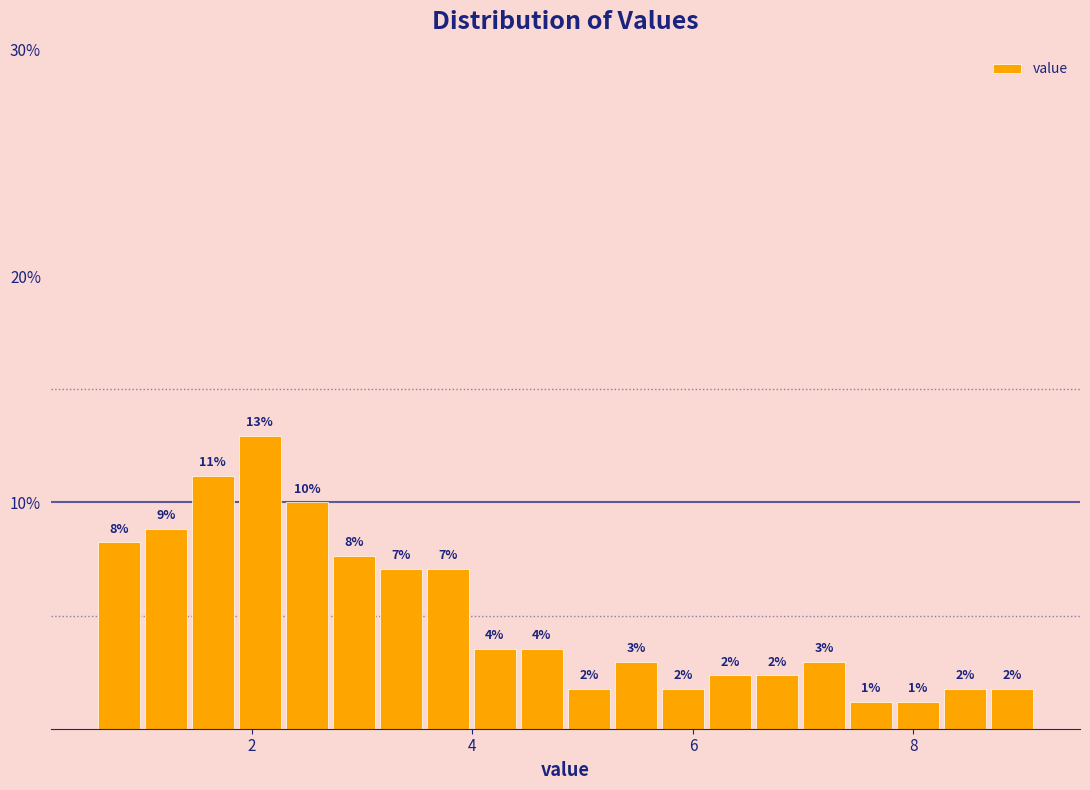

Around what value on the x-axis is the tallest bar? Give the approximate position of its centre, as read against the axis.

2.0